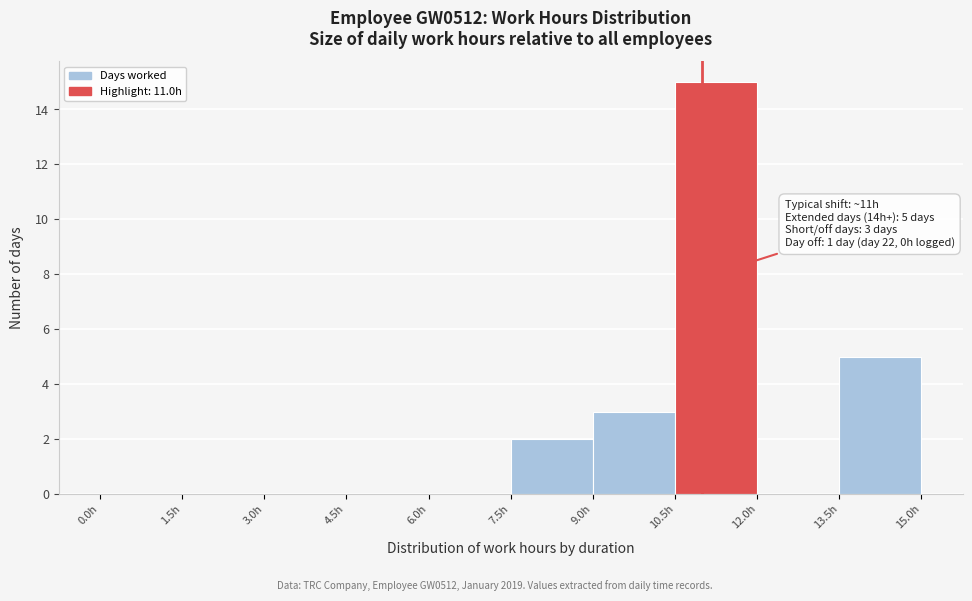

Which range on the x-axis has the tallest bar?

10.5 to 12.0